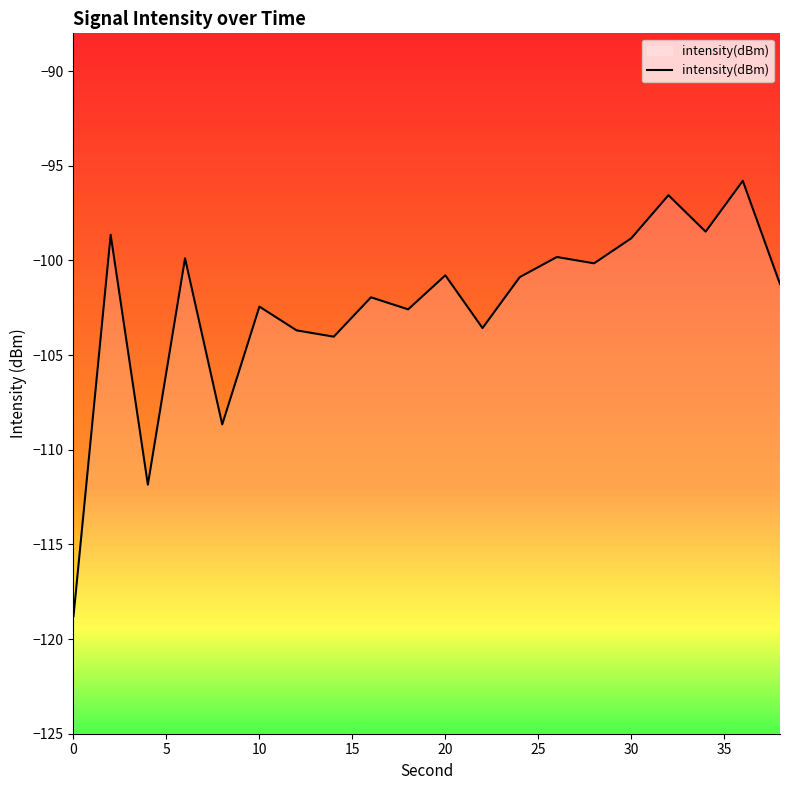

What is the minimum value shown in the chart?

-118.8